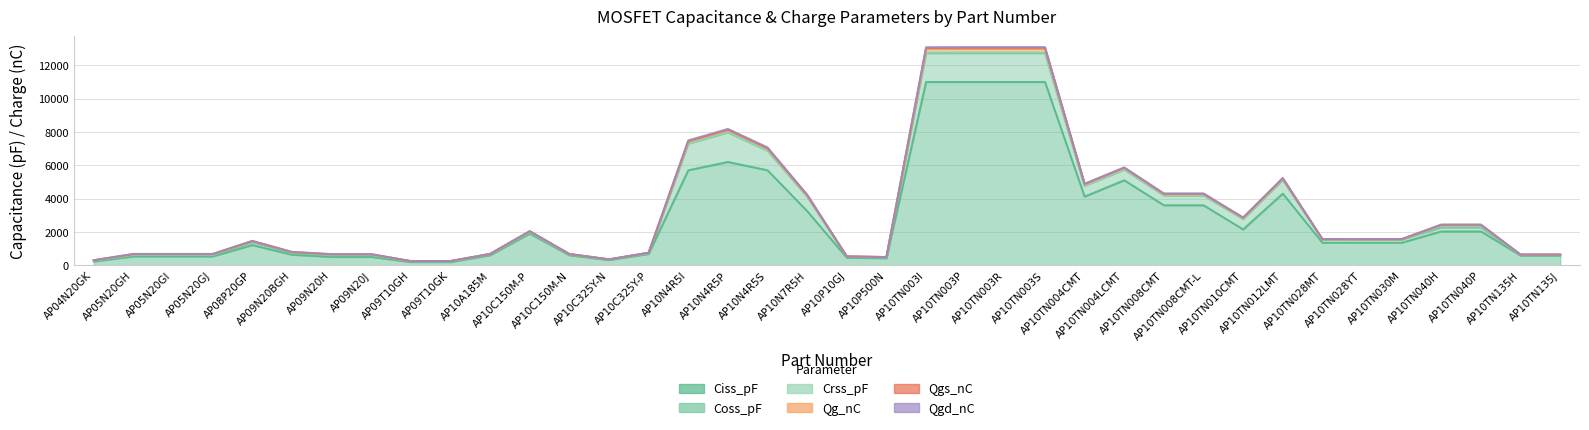

List the labels in order of Qgs_nC value, smallest first.

AP09T10GH, AP09T10GK, AP04N20GK, AP10C325Y-N, AP10P500N, AP10P10GJ, AP10TN135H, AP10TN135J, AP09N20H, AP09N20J, AP05N20GH, AP05N20GI, AP05N20GJ, AP10C150M-N, AP10A185M, AP10C325Y-P, AP09N20BGH, AP08P20GP, AP10TN028YT, AP10TN030M, AP10TN028MT, AP10C150M-P, AP10TN040H, AP10TN040P, AP10TN010CMT, AP10N7R5H, AP10TN008CMT, AP10TN008CMT-L, AP10TN004CMT, AP10TN012LMT, AP10TN004LCMT, AP10N4R5S, AP10N4R5I, AP10N4R5P, AP10TN003I, AP10TN003P, AP10TN003R, AP10TN003S